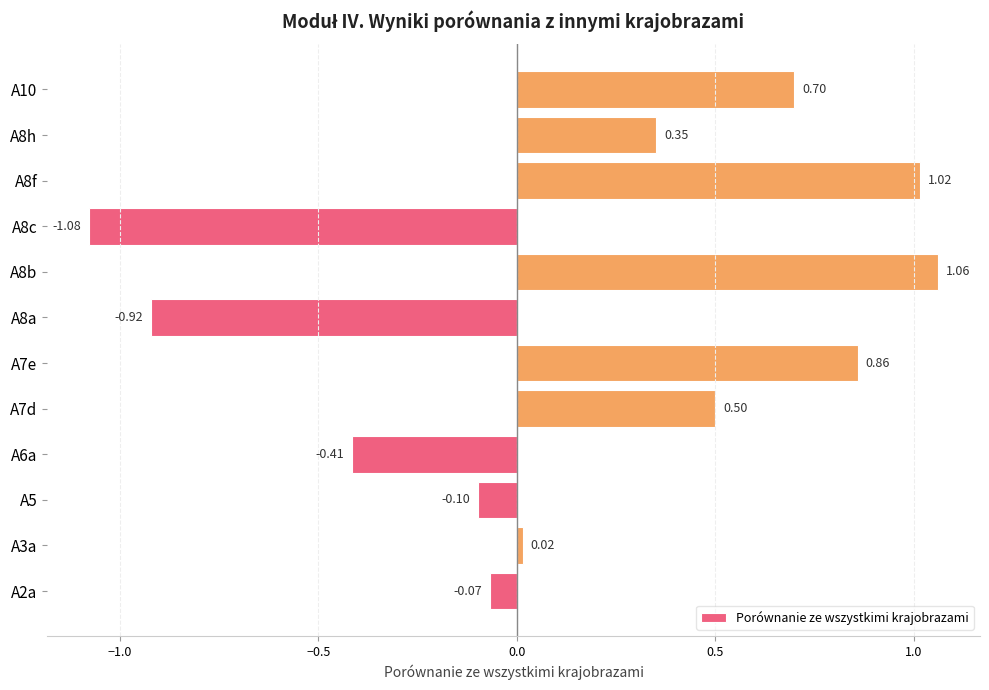

What is the sum of all values?

1.9